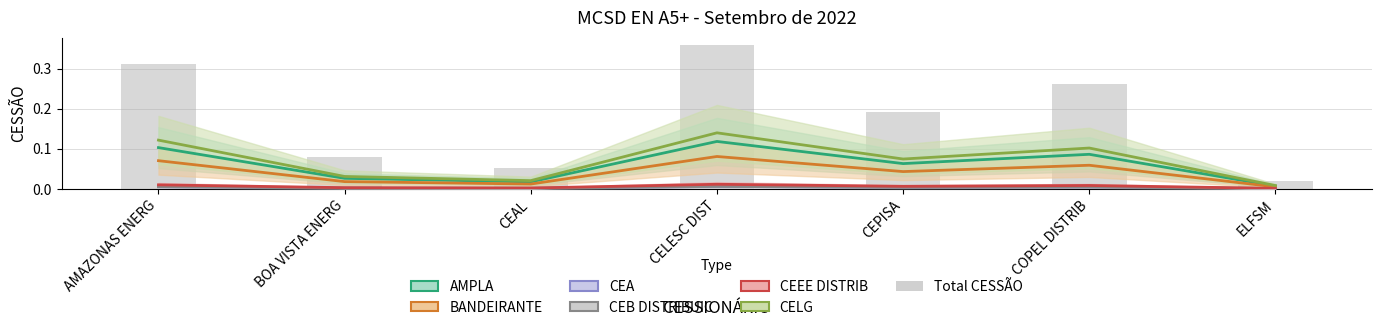

What is the maximum value shown in the chart?

0.4